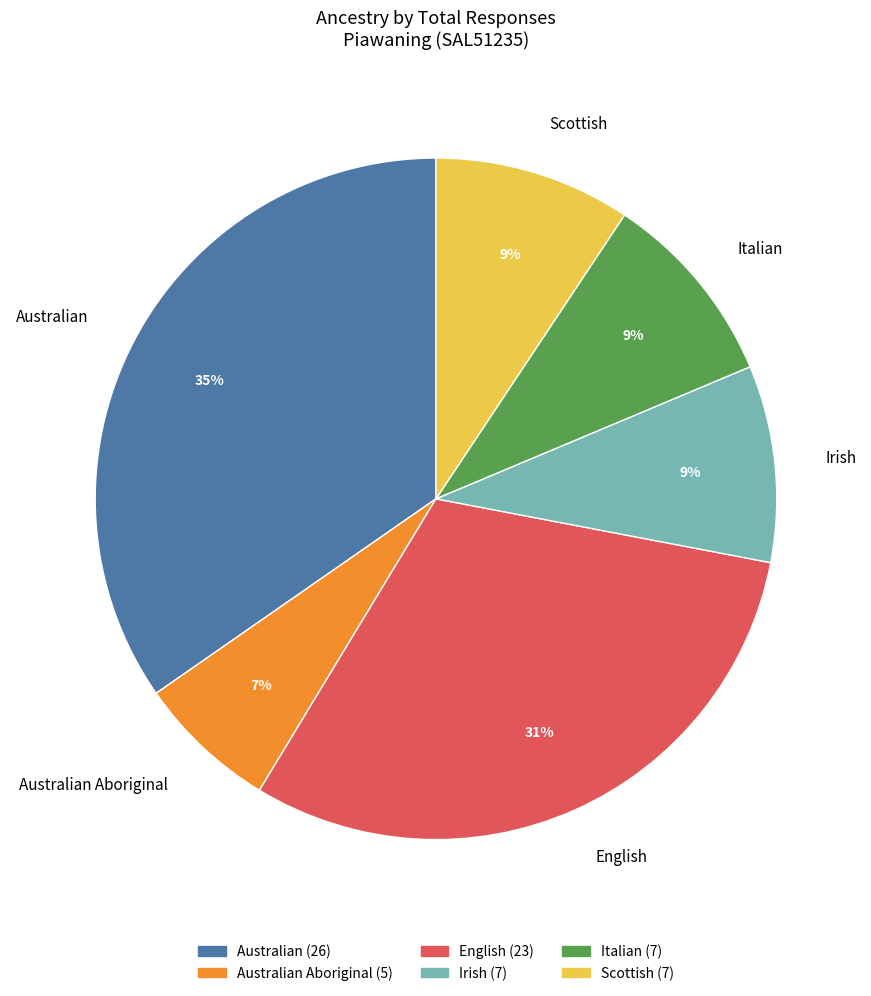

To the nearest percent, what is the difference between the largest and smallest slice percentages?

28%